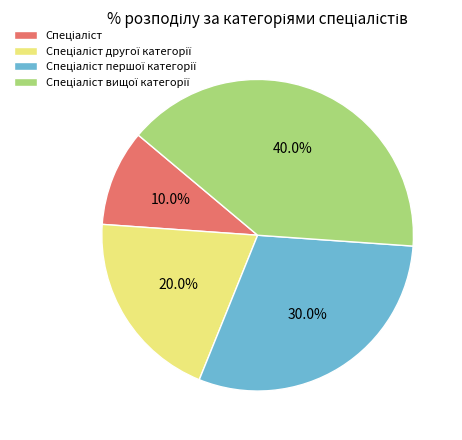

To the nearest percent, what is the average slice percentage?

25%